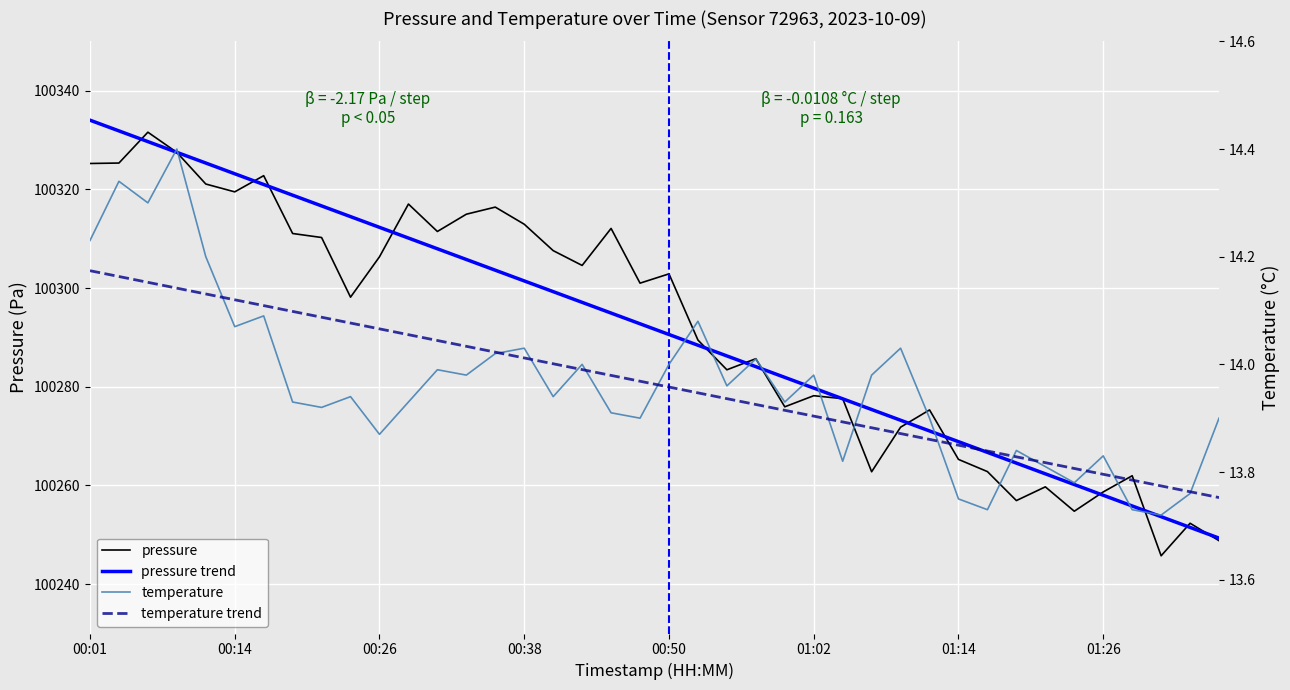

The pressure series shows 133146.0 at 00:50. True or false?

False